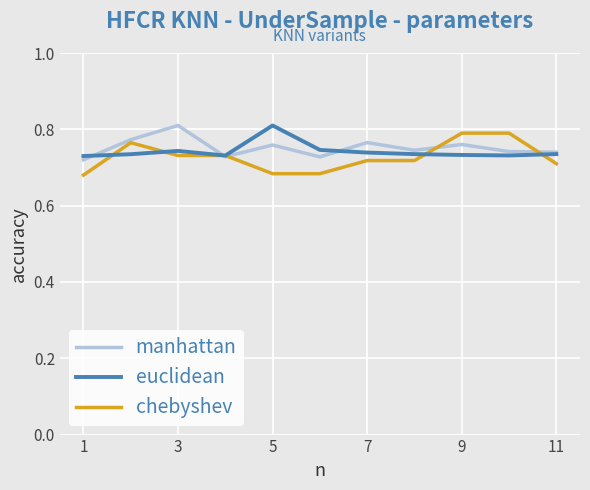

What are all the series names shown in the legend?

manhattan, euclidean, chebyshev